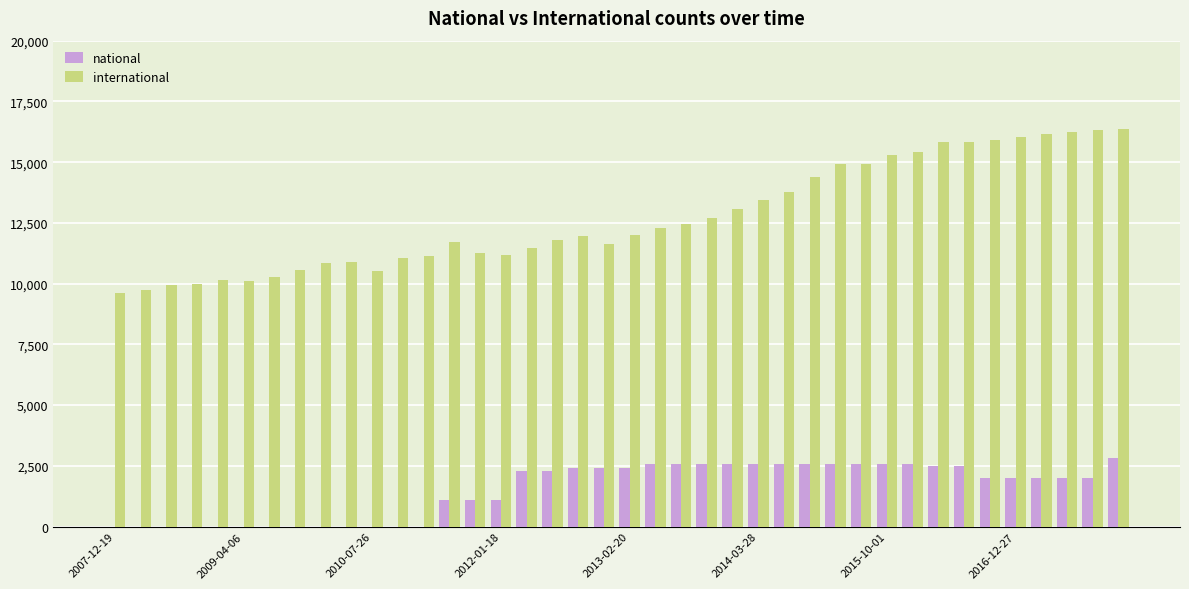

Which series has the largest total across all categories?

international